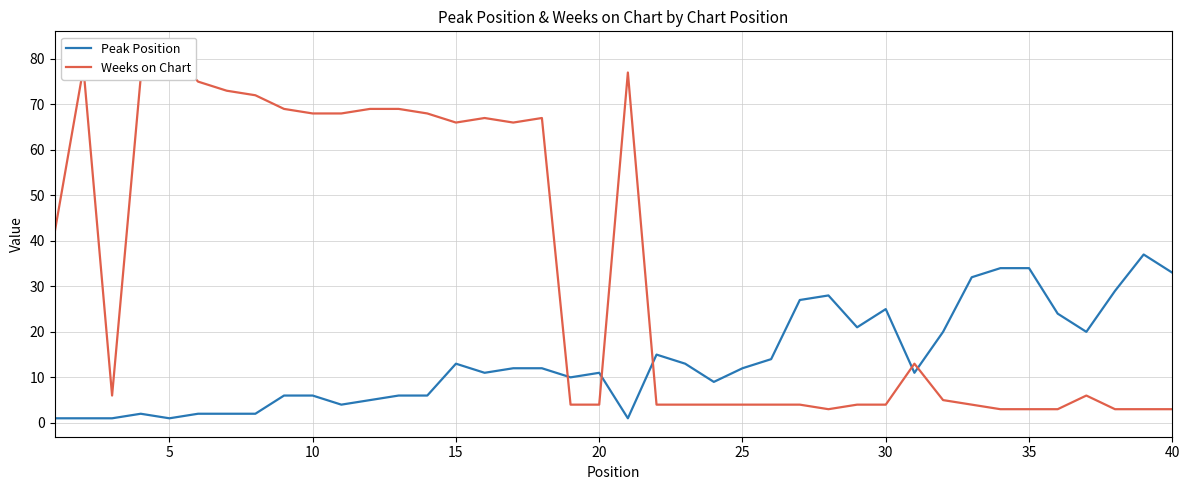

What is the maximum value shown in the chart?

82